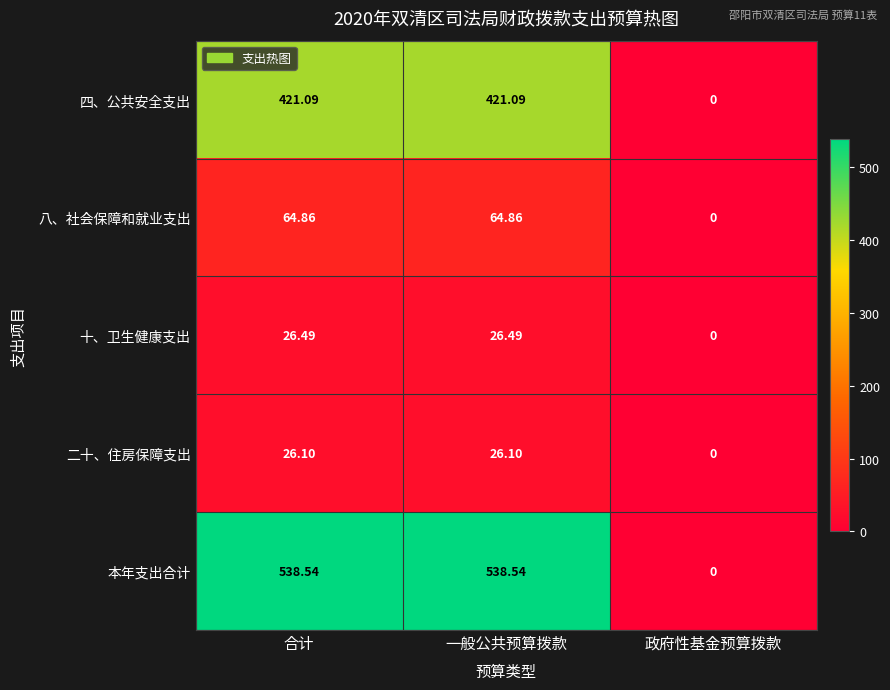

Which series has the largest total across all categories?

本年支出合计